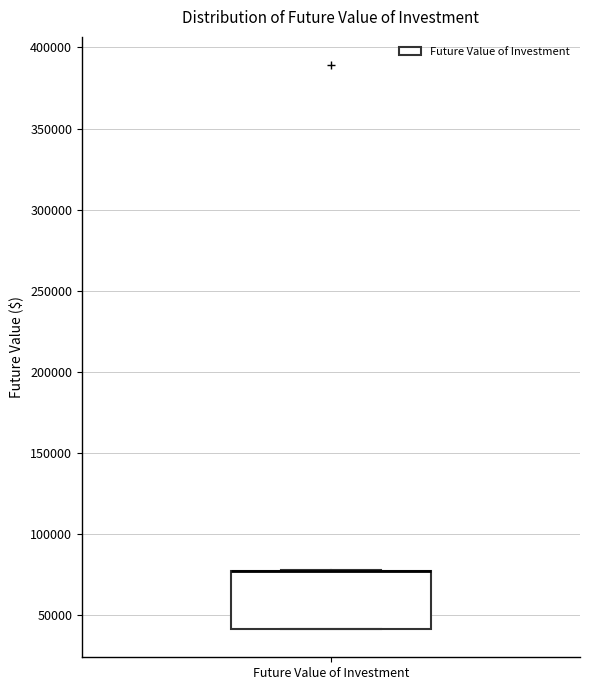

Transcribe this box plot: give where the median line is, the range the box spans, and where the two whiskers end, as read against the y-axis. The values are not printed on the chart, so give them approximately, as read against the axis.

median 75000 (drawn on the box's upper edge), box 40000 to 75000, whiskers 40000 to 80000